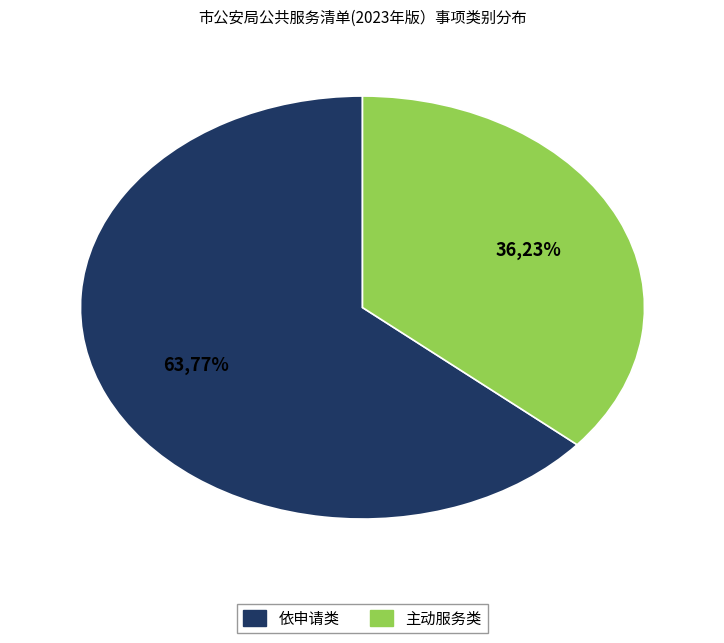

Does 依申请类 represent more than half of the total?

Yes